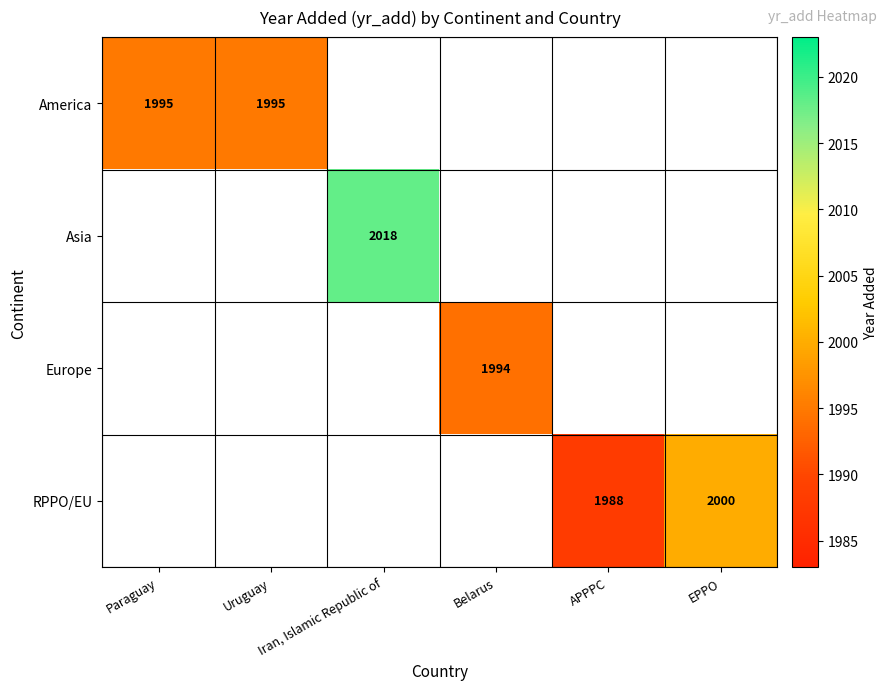

Between Belarus and Paraguay, which is larger?

Paraguay